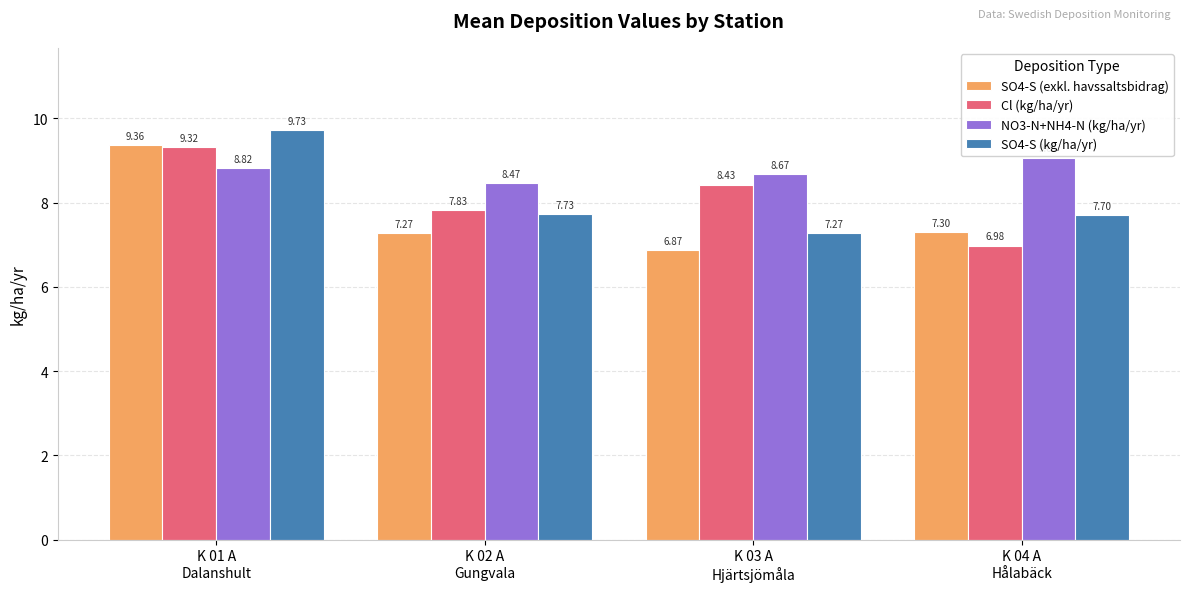

How many bars are there in each group?

4